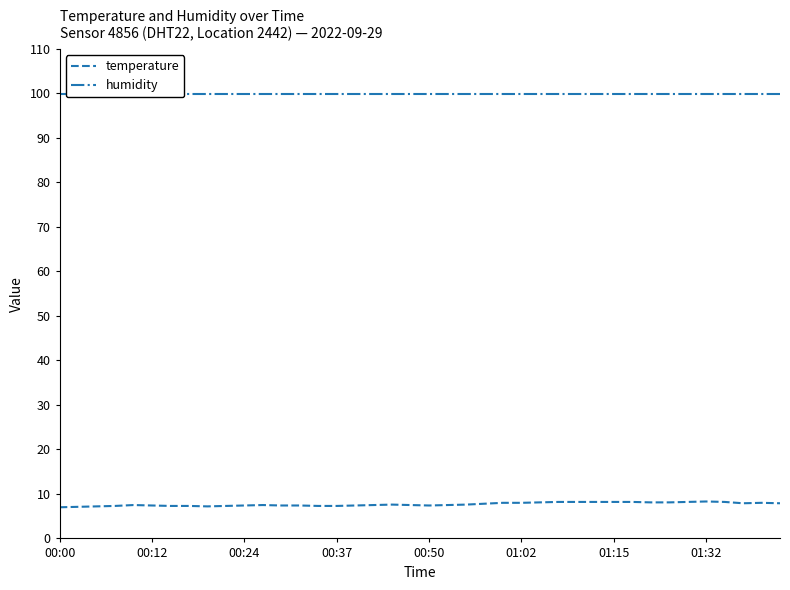

Is the value of temperature at 27 greater than the value of humidity at 00:00?

No